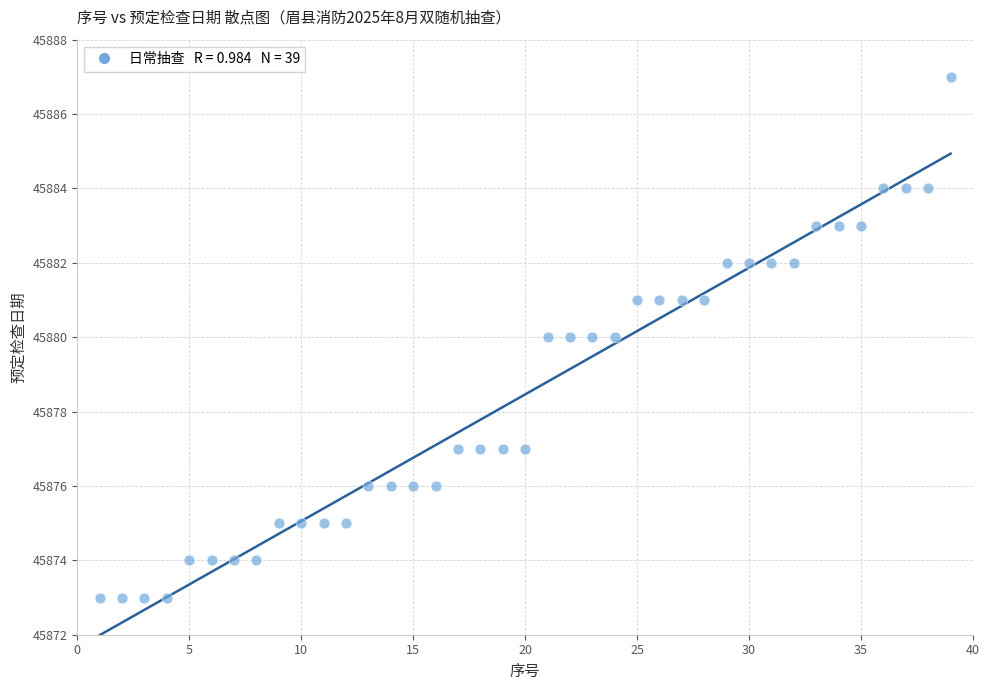

What is the range of Y values (max minus min)?

14